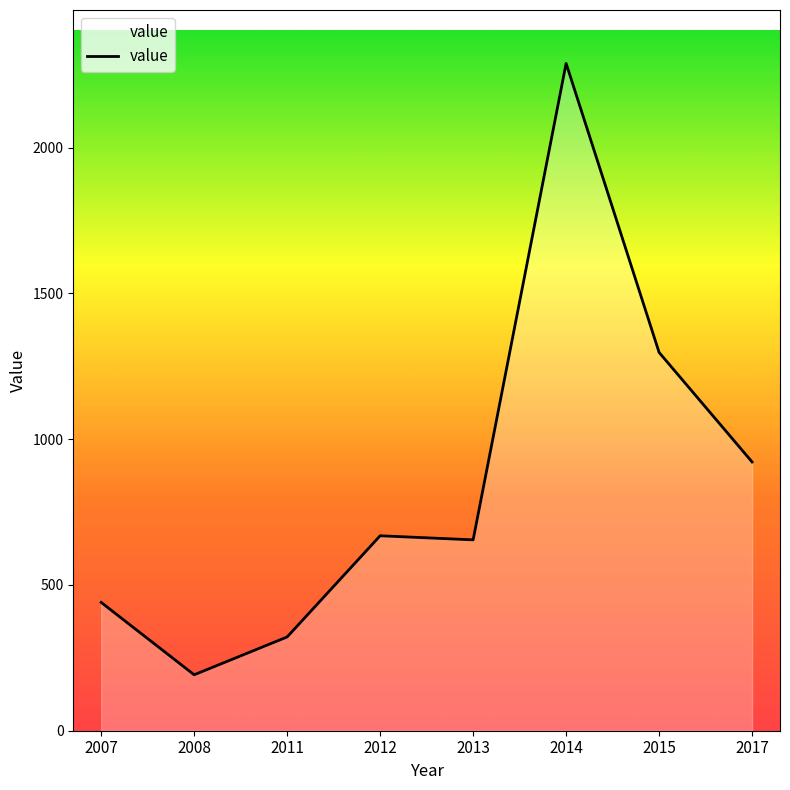

Approximately how many times larger is the value at 2011 compared to 2007?

0.7